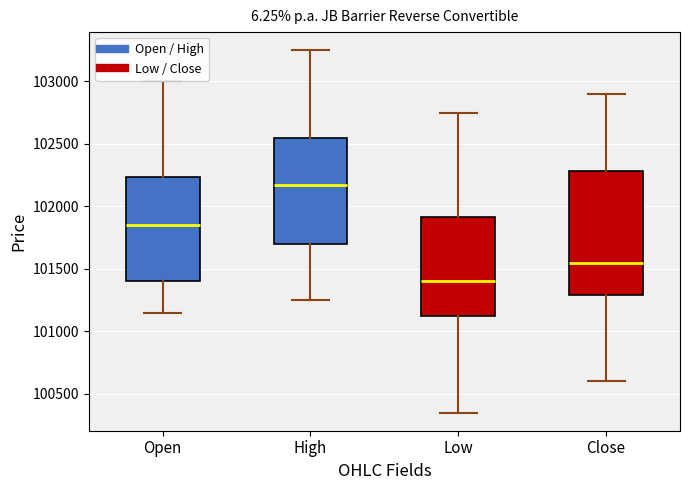

Reading left to right, read every box against the y-axis: the position of its median line, the range the box covers, and the ends of its whiskers. The values are not printed on the chart, so give them approximately, as read against the axis.

Open: median 101850, box 101400 to 102250, whiskers 101150 to 103000
High: median 102200, box 101700 to 102550, whiskers 101250 to 103250
Low: median 101400, box 101150 to 101900, whiskers 100350 to 102750
Close: median 101550, box 101300 to 102300, whiskers 100600 to 102900